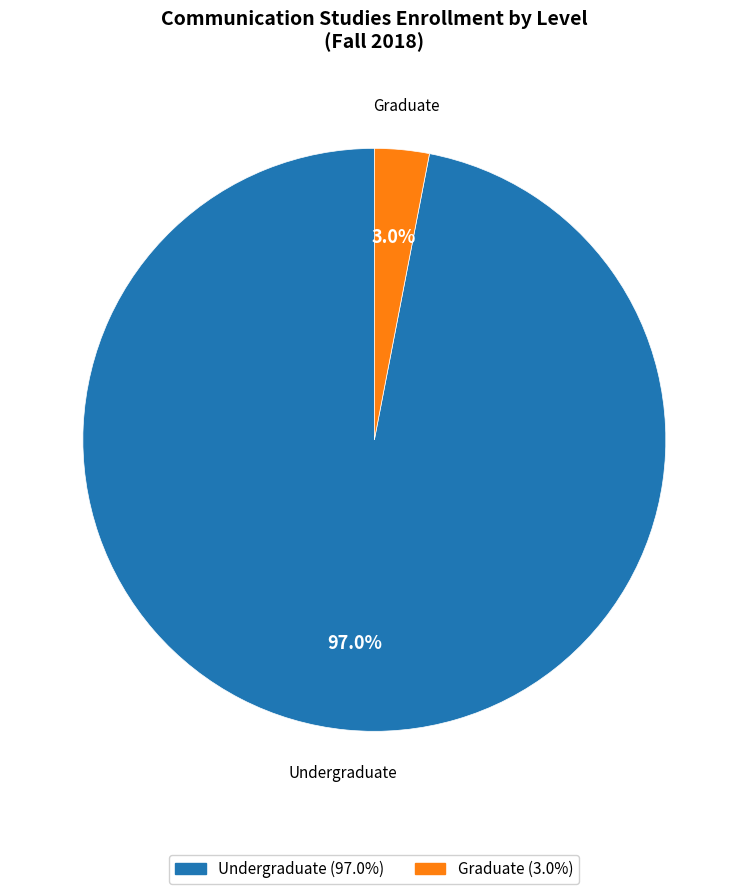

The Graduate slice represents 3% of the pie. True or false?

True